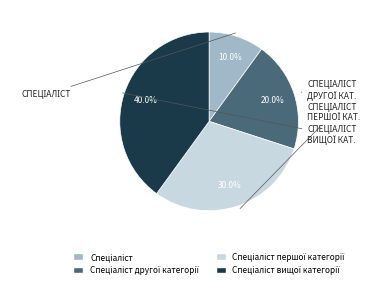

Does any single category account for the majority?

No